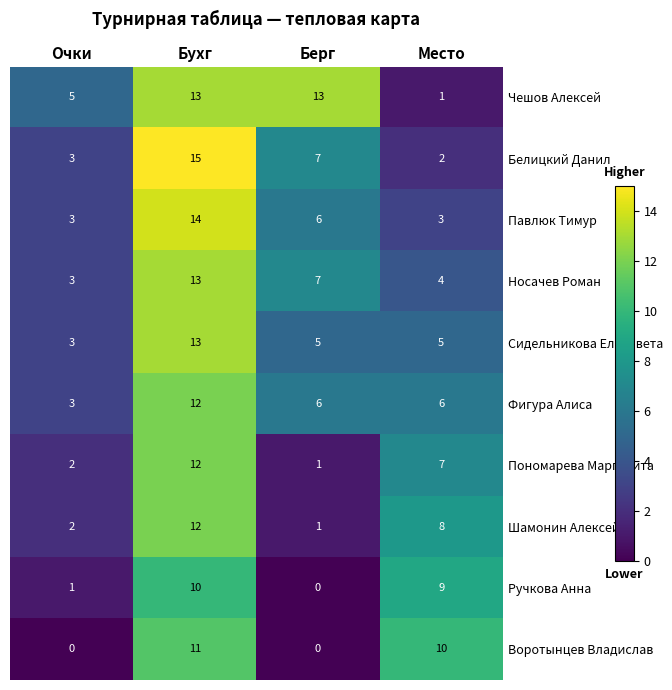

List the labels in order of Носачев Роман value, smallest first.

Очки, Место, Берг, Бухг